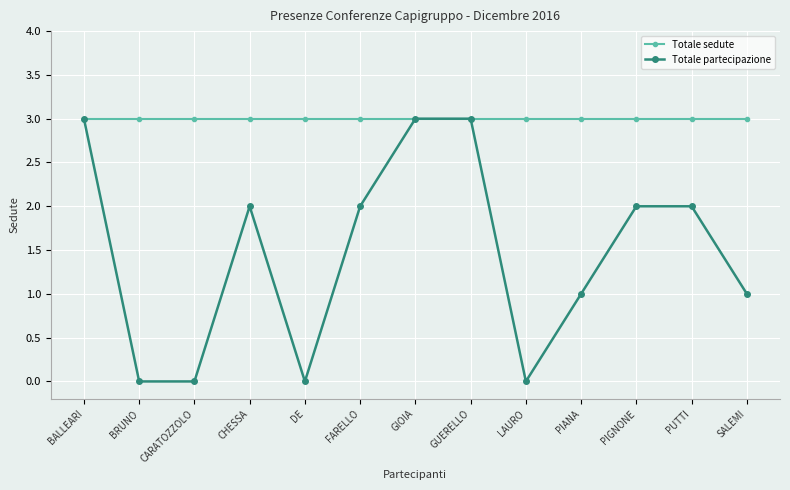

At how many categories does at least one series exceed 0?

13